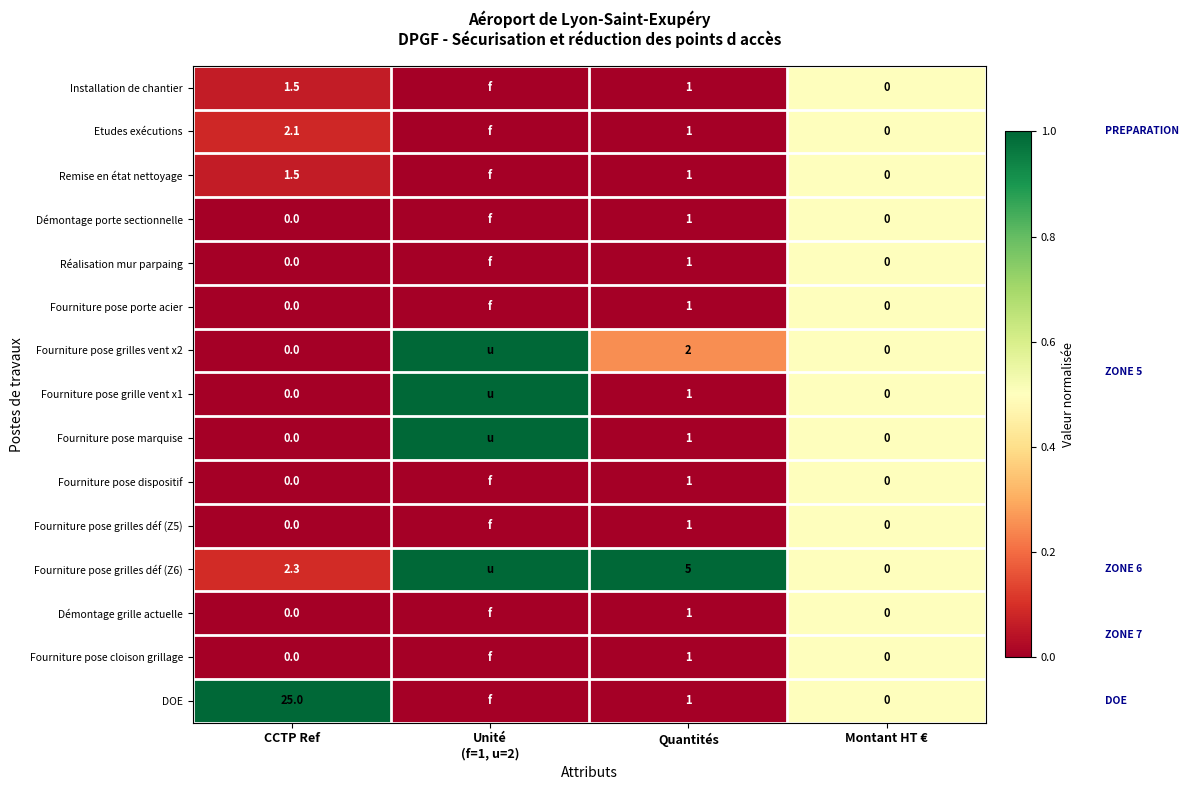

At which category is the sum across all series the highest?

Montant HT €